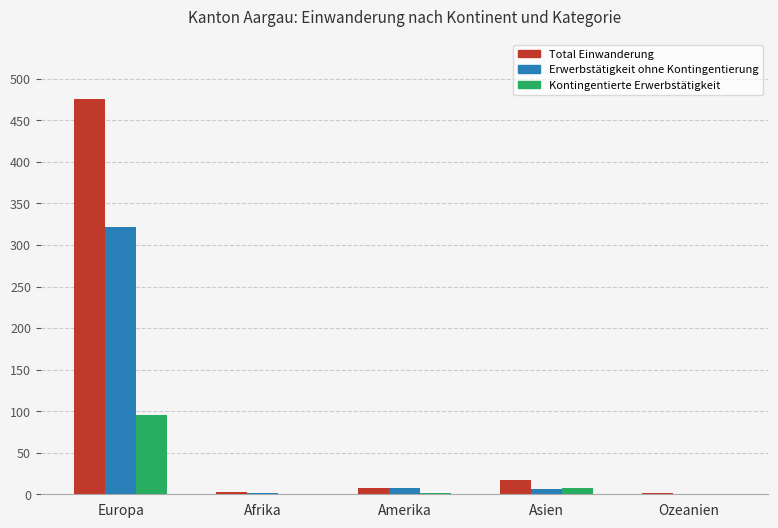

What value does the Kontingentierte Erwerbstätigkeit series have at Europa?

95